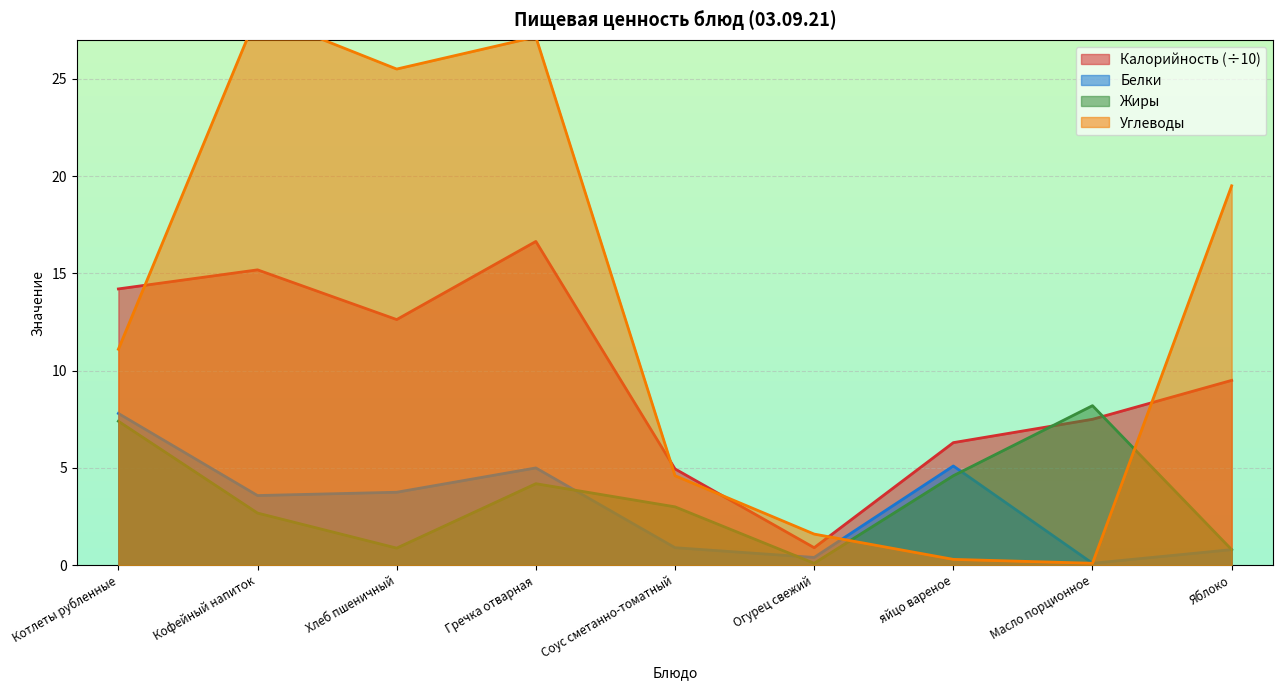

What is the difference between the maximum and minimum values in the Белки series?

7.7